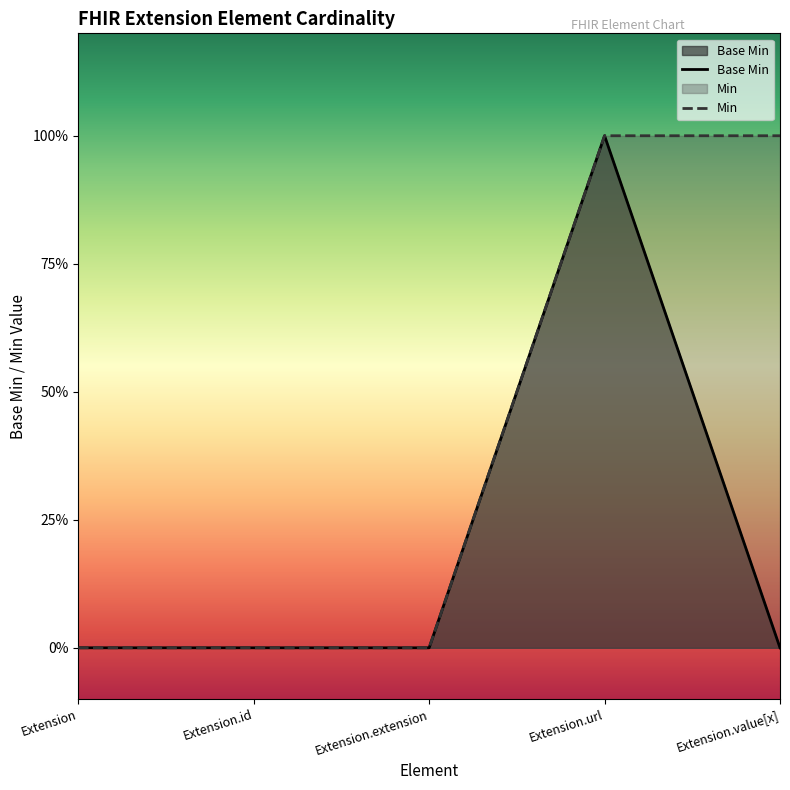

Which category has the highest value across all series?

Extension.url